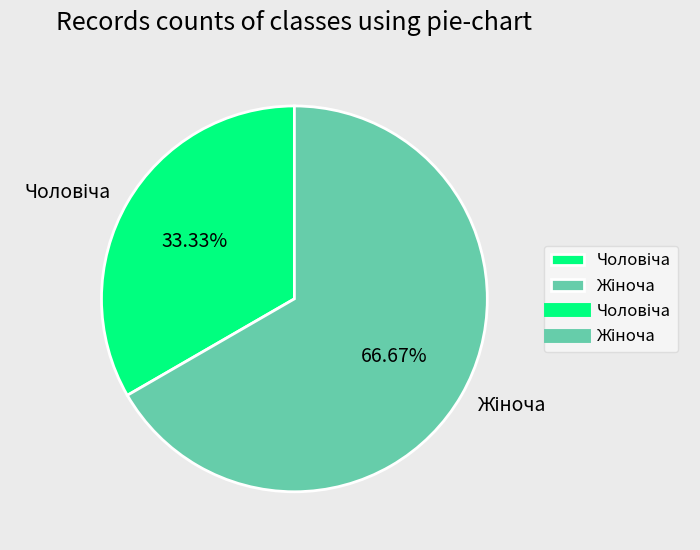

Is there any slice that represents more than half of the pie?

Yes